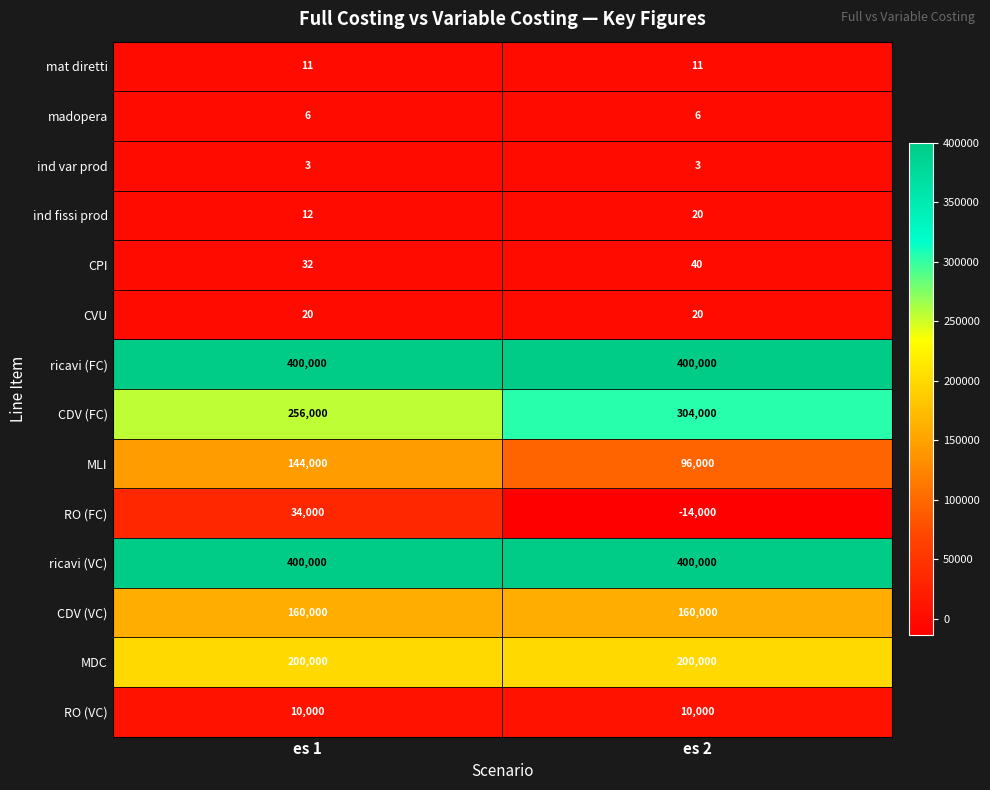

What is the total value across all series at es 2?

1556100